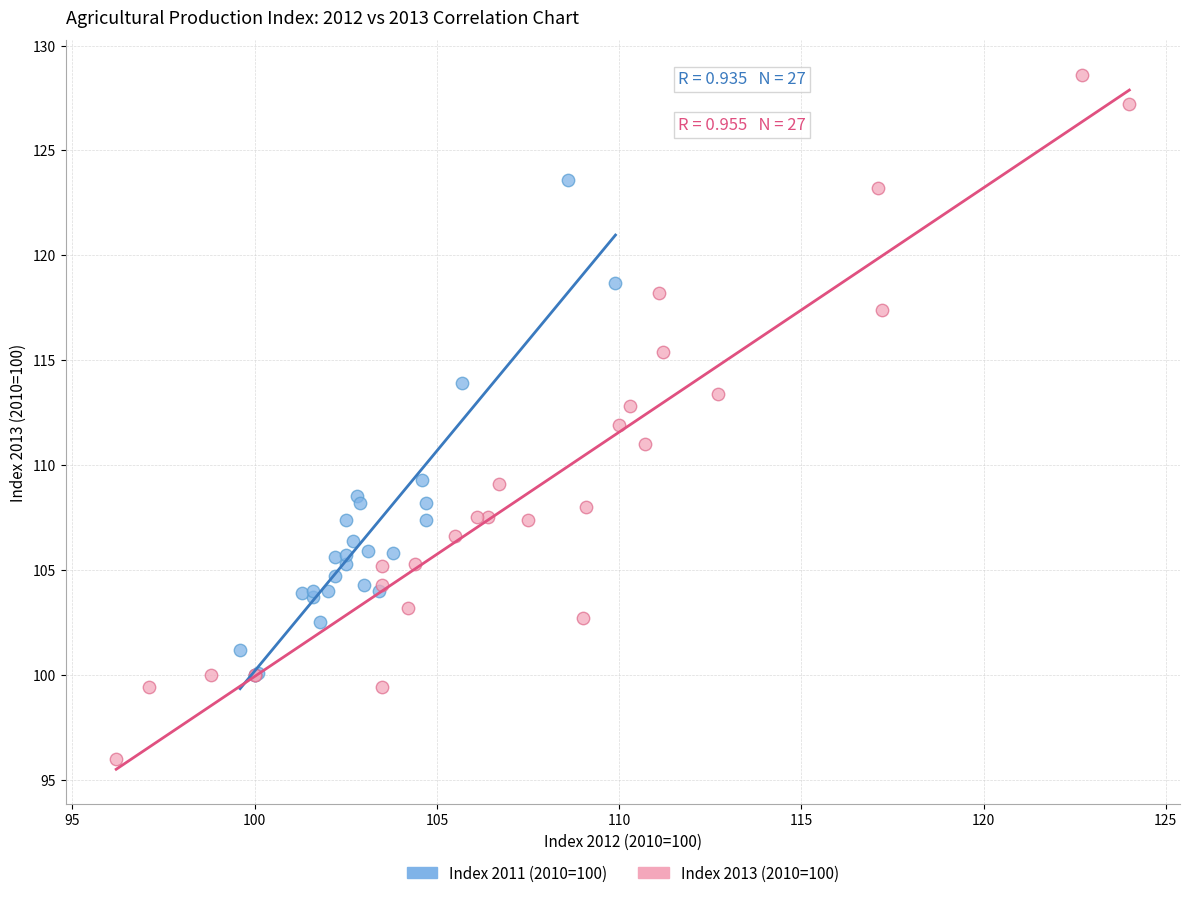

Which series has the widest spread of Y values?

Index 2013 (2010=100)